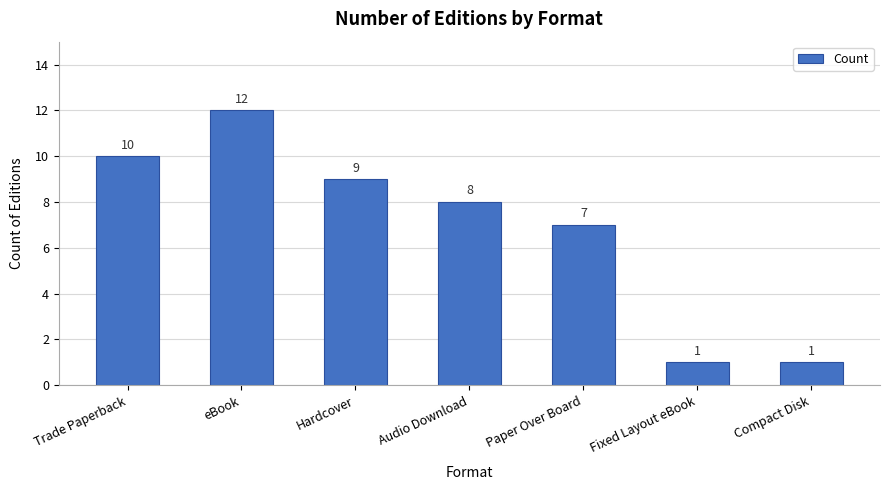

What is the label of the 5th bar from the right?

Hardcover